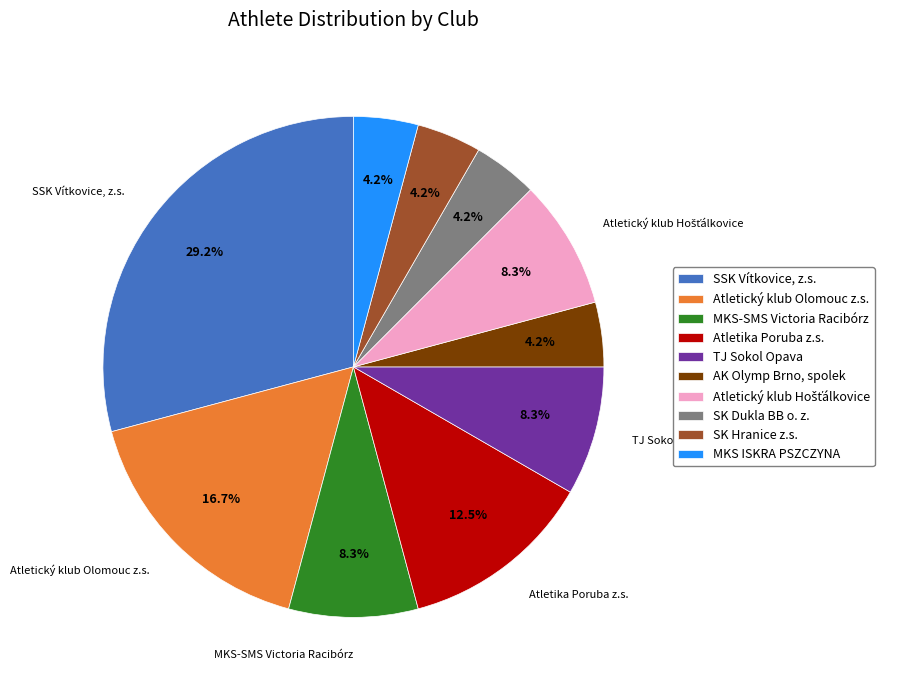

To the nearest percent, what is the difference between the largest and smallest slice percentages?

25%